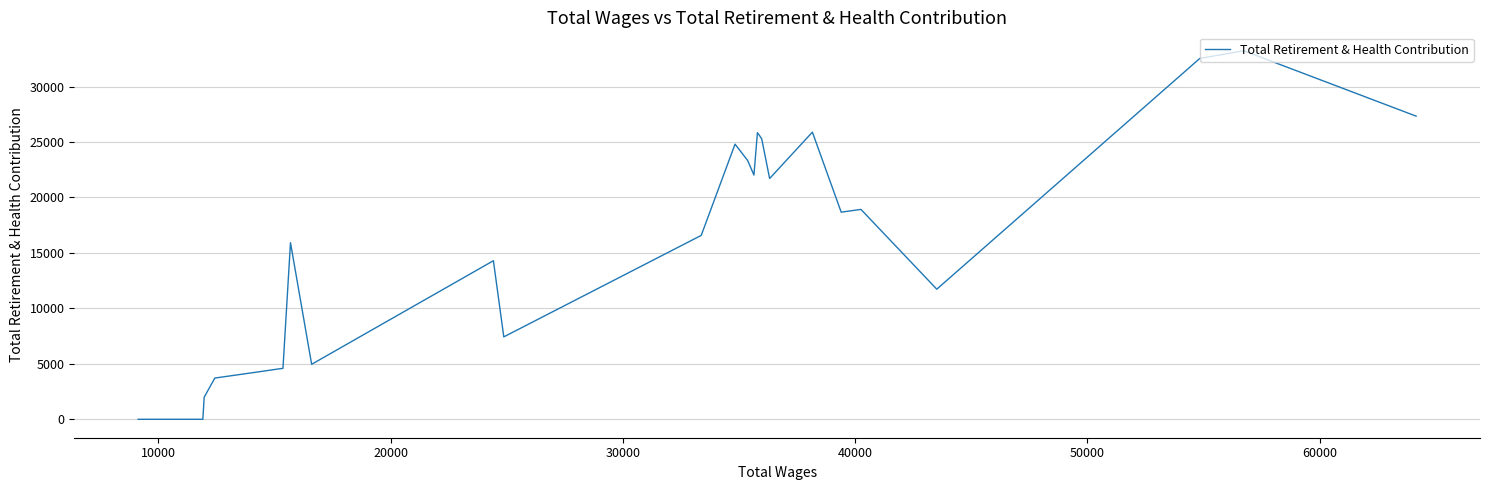

What is the maximum value shown in the chart?

33231